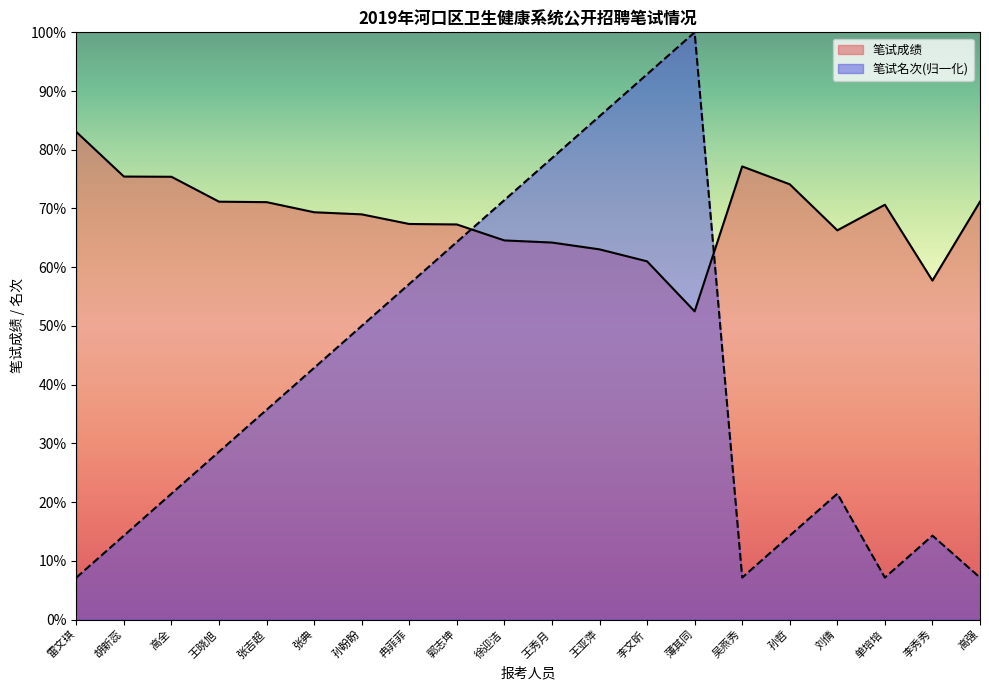

At which category does the chart reach its minimum across all series?

雷文琪